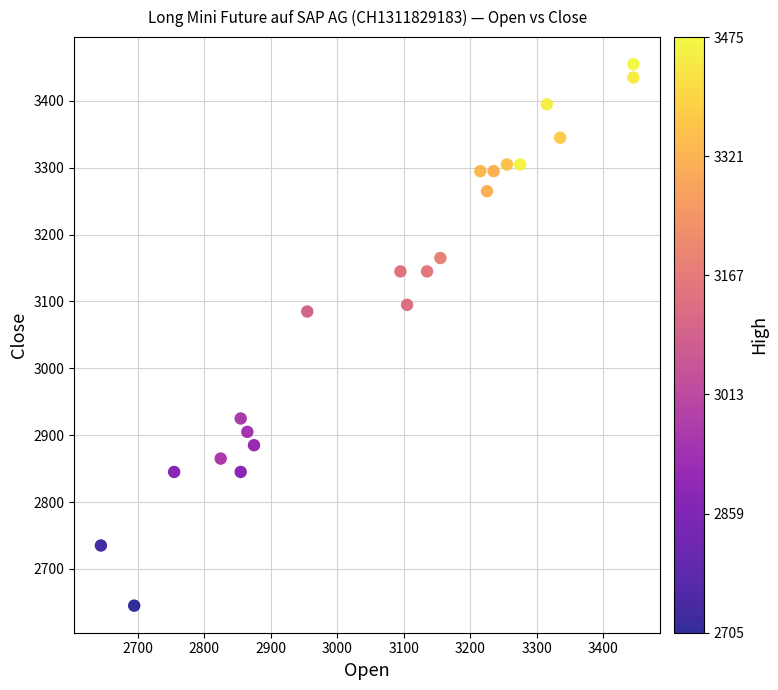

What is the range of X values (max minus min)?

800